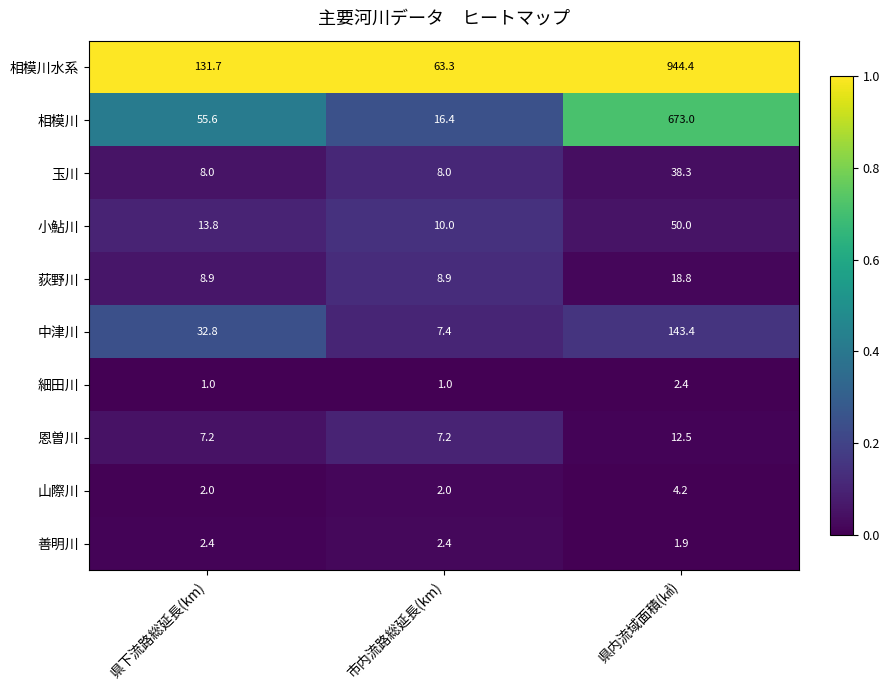

What is the spread (max minus min) of values at 県下流路総延長(km)?

130.7